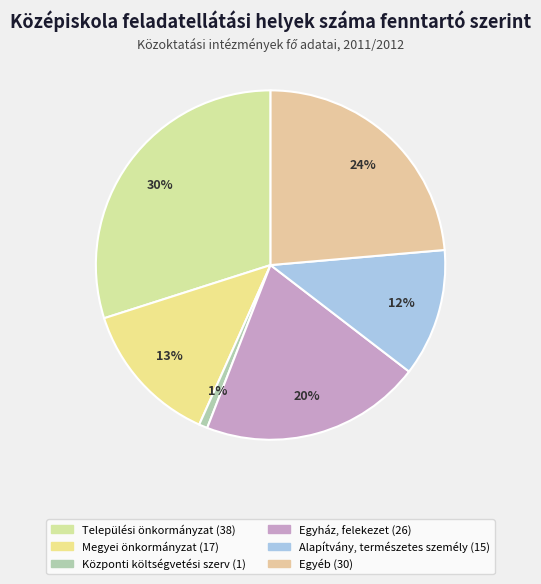

What percentage is the Települési önkormányzat slice, to the nearest percent?

30%